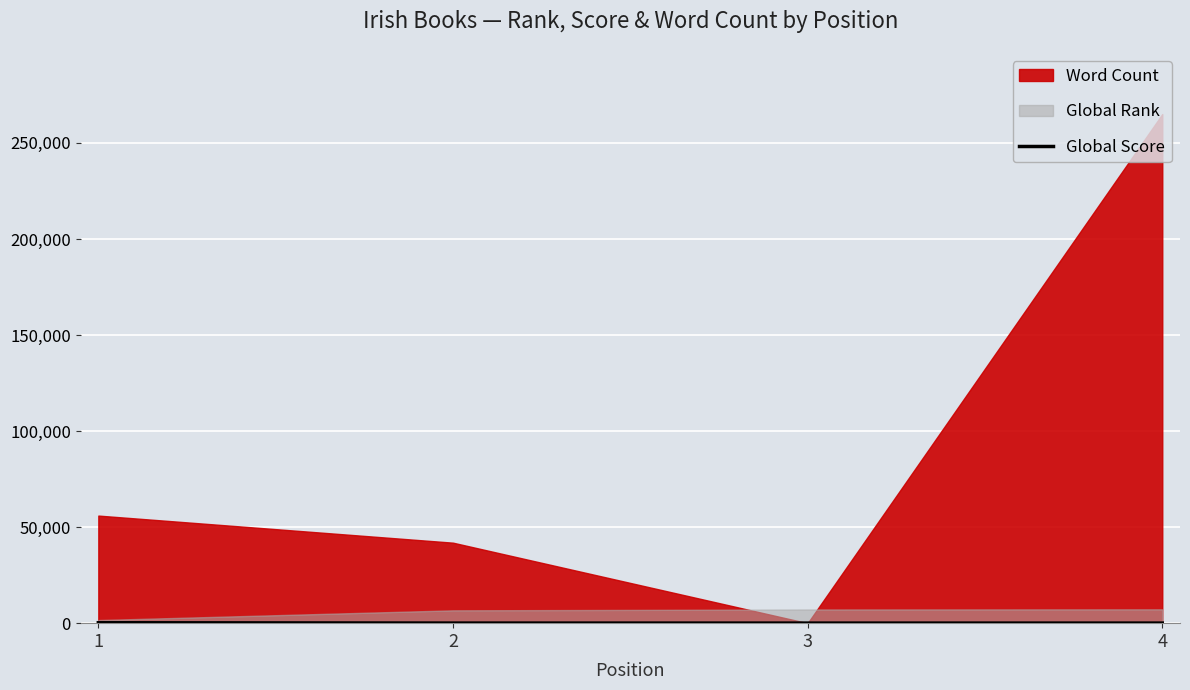

Which has a higher value, 3 or 1?

1